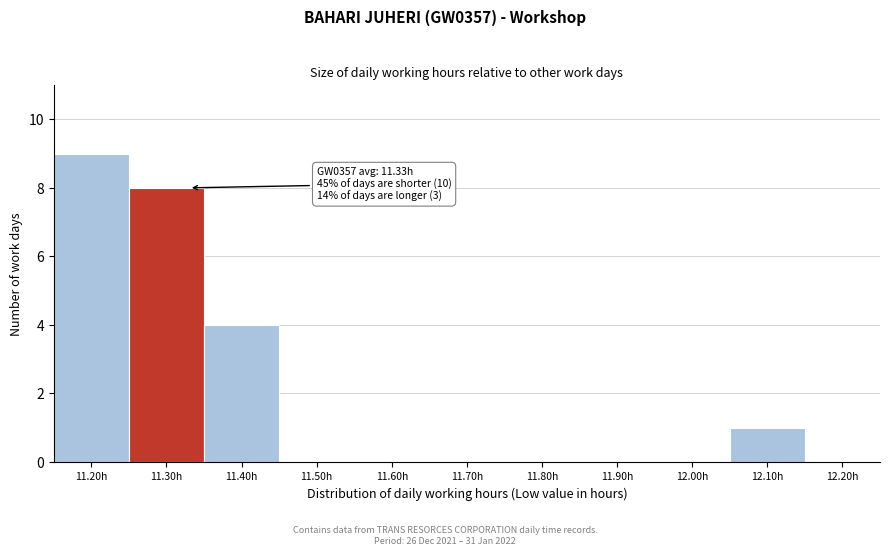

Reading right to left, transcribe all the data shown in this chart.

12.20h=0	12.10h=1	12.00h=0	11.90h=0	11.80h=0	11.70h=0	11.60h=0	11.50h=0	11.40h=4	11.30h=8	11.20h=9